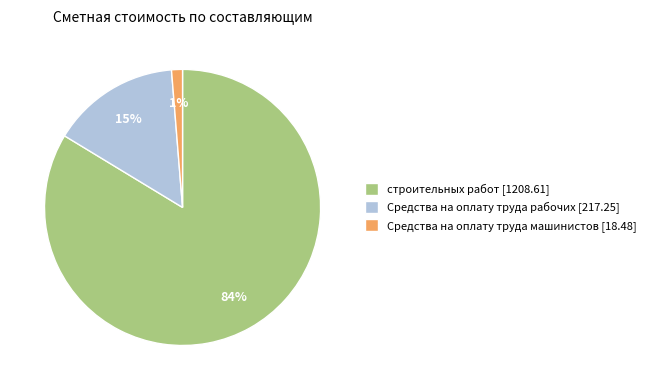

Is the sum of Средства на оплату труда рабочих [217.25] and строительных работ [1208.61] greater than half?

Yes